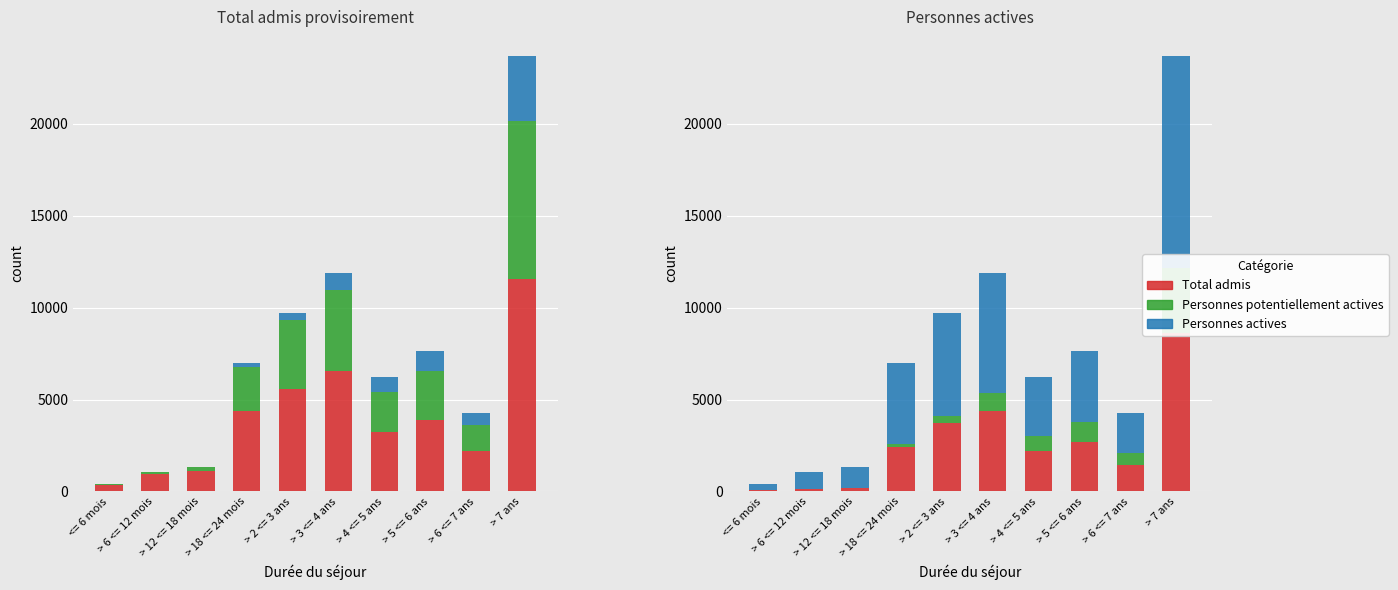

At which category is the sum across all series the highest?

> 7 ans